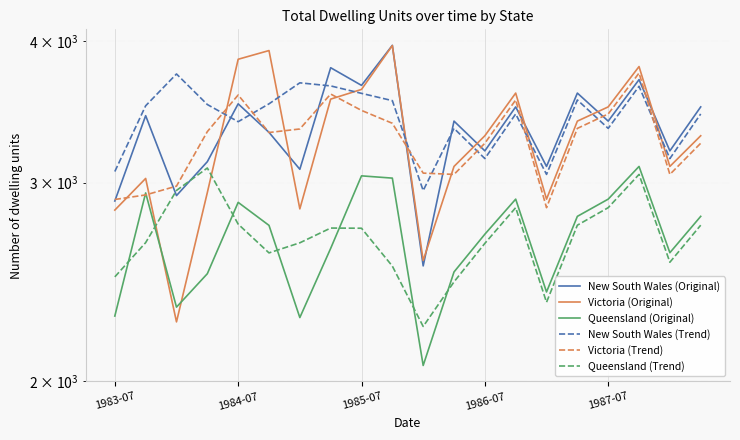

The value of New South Wales (Original) at 1986-07 is 4714. True or false?

False